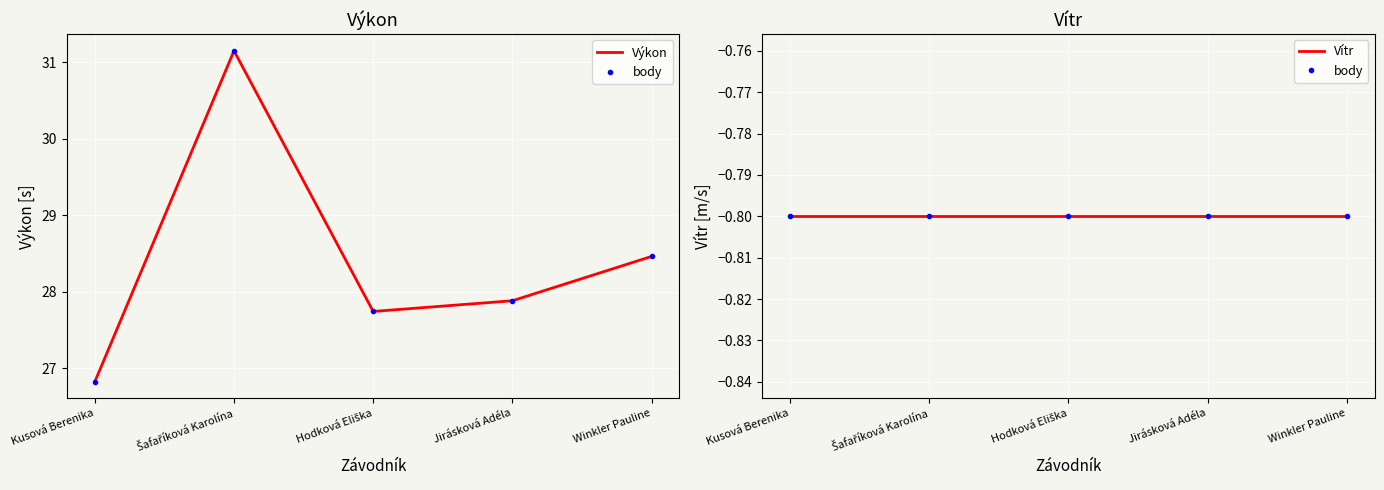

What is the label of the 1st point from the left?

Kusová Berenika